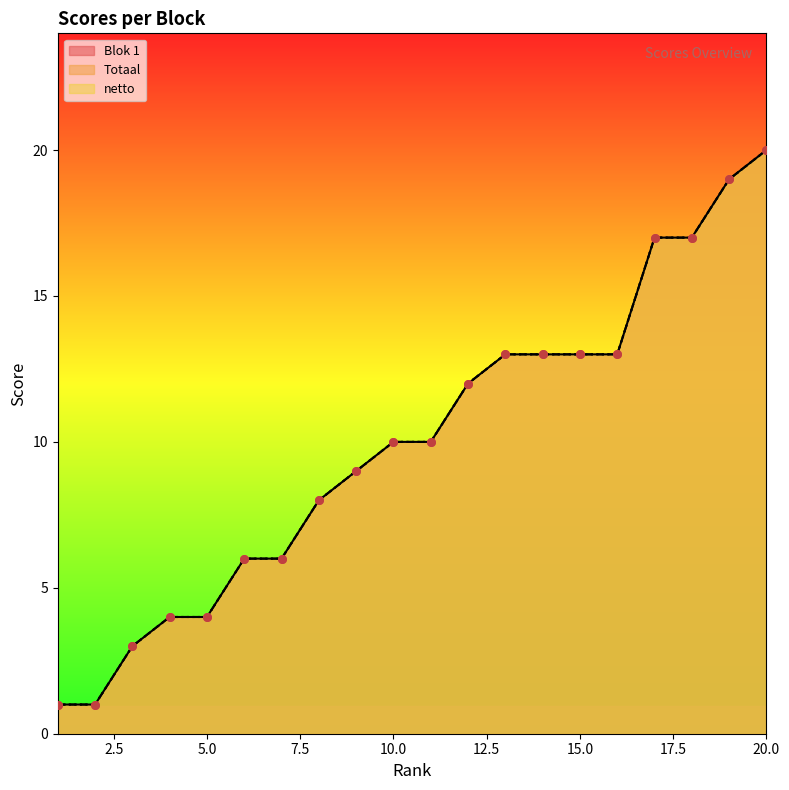

Which series has the largest Y range (max minus min)?

Blok 1